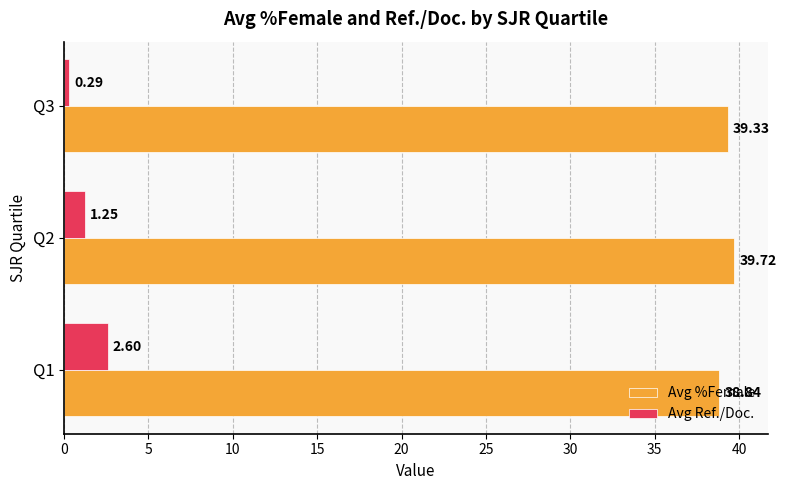

List the labels in order of Avg Ref./Doc. value, smallest first.

Q3, Q2, Q1